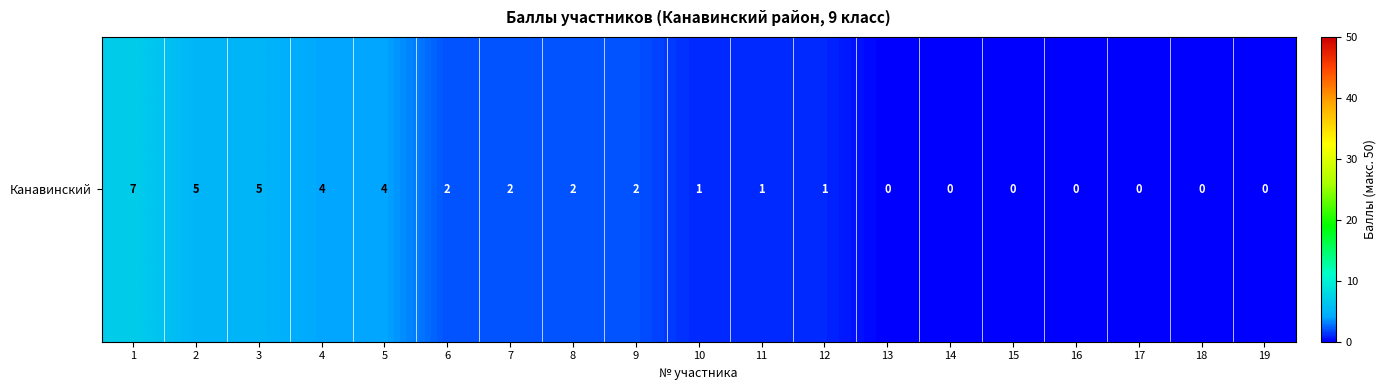

Reading left to right, transcribe all the data shown in this chart.

1=7	2=5	3=5	4=4	5=4	6=2	7=2	8=2	9=2	10=1	11=1	12=1	13=0	14=0	15=0	16=0	17=0	18=0	19=0